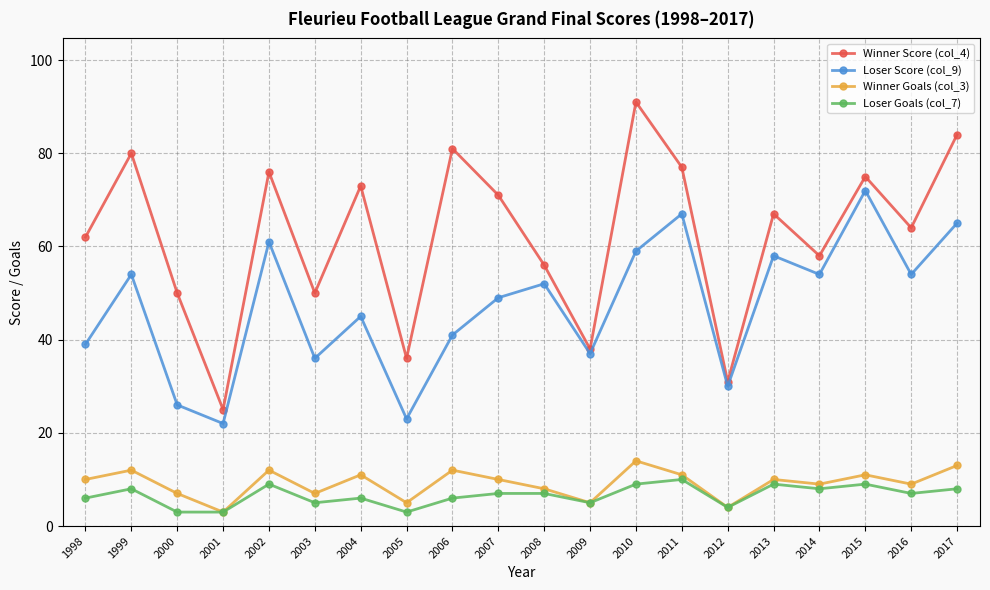

Reading left to right, extract all data points from this chart.

Winner Score (col_4): 1998=62	1999=80	2000=50	2001=25	2002=76	2003=50	2004=73	2005=36	2006=81	2007=71	2008=56	2009=38	2010=91	2011=77	2012=31	2013=67	2014=58	2015=75	2016=64	2017=84
Loser Score (col_9): 1998=39	1999=54	2000=26	2001=22	2002=61	2003=36	2004=45	2005=23	2006=41	2007=49	2008=52	2009=37	2010=59	2011=67	2012=30	2013=58	2014=54	2015=72	2016=54	2017=65
Winner Goals (col_3): 1998=10	1999=12	2000=7	2001=3	2002=12	2003=7	2004=11	2005=5	2006=12	2007=10	2008=8	2009=5	2010=14	2011=11	2012=4	2013=10	2014=9	2015=11	2016=9	2017=13
Loser Goals (col_7): 1998=6	1999=8	2000=3	2001=3	2002=9	2003=5	2004=6	2005=3	2006=6	2007=7	2008=7	2009=5	2010=9	2011=10	2012=4	2013=9	2014=8	2015=9	2016=7	2017=8